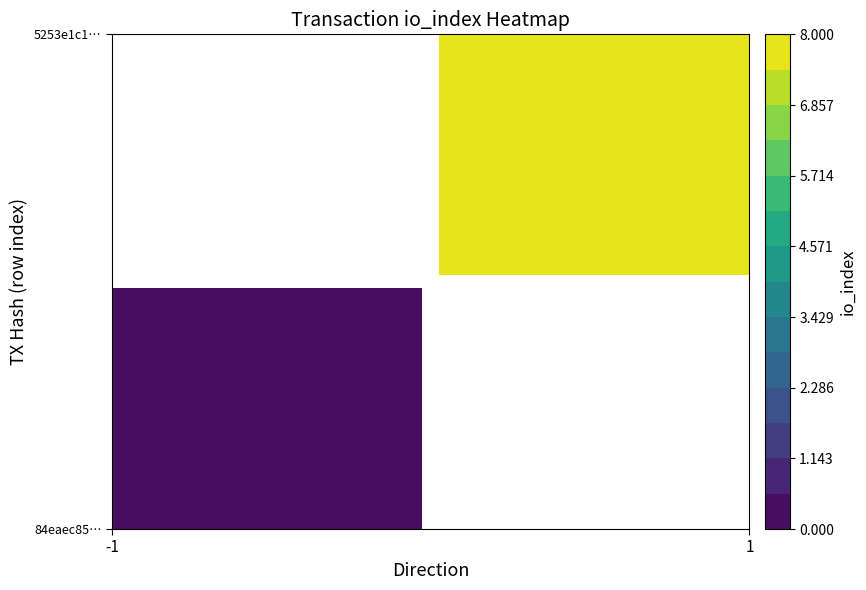

How many series are shown in this chart?

2